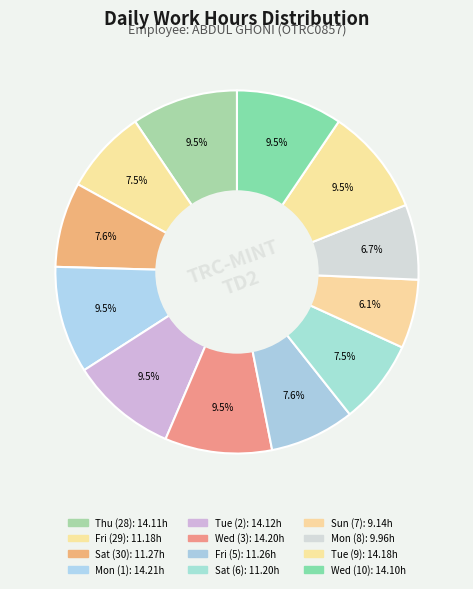

Count the number of slices in the pie.

12